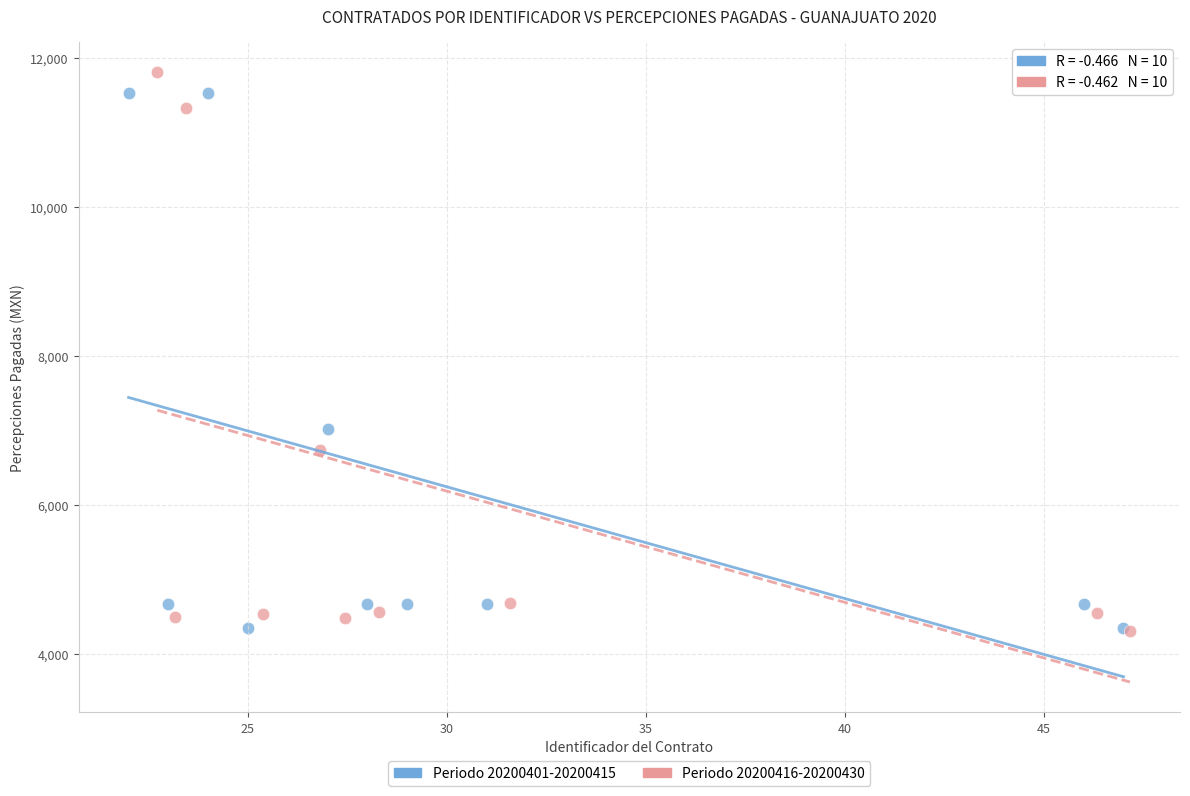

What are all the series names shown in the legend?

Periodo 20200401-20200415, Periodo 20200416-20200430